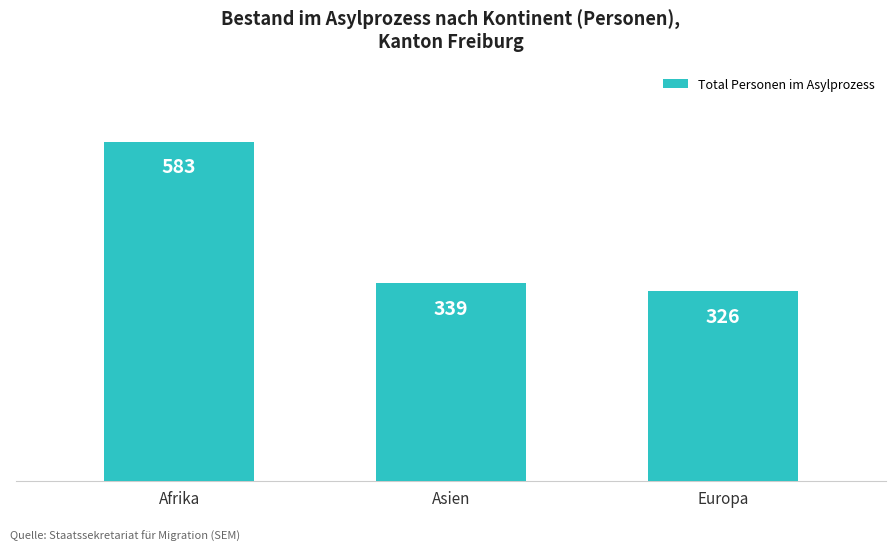

What is the minimum value shown in the chart?

326